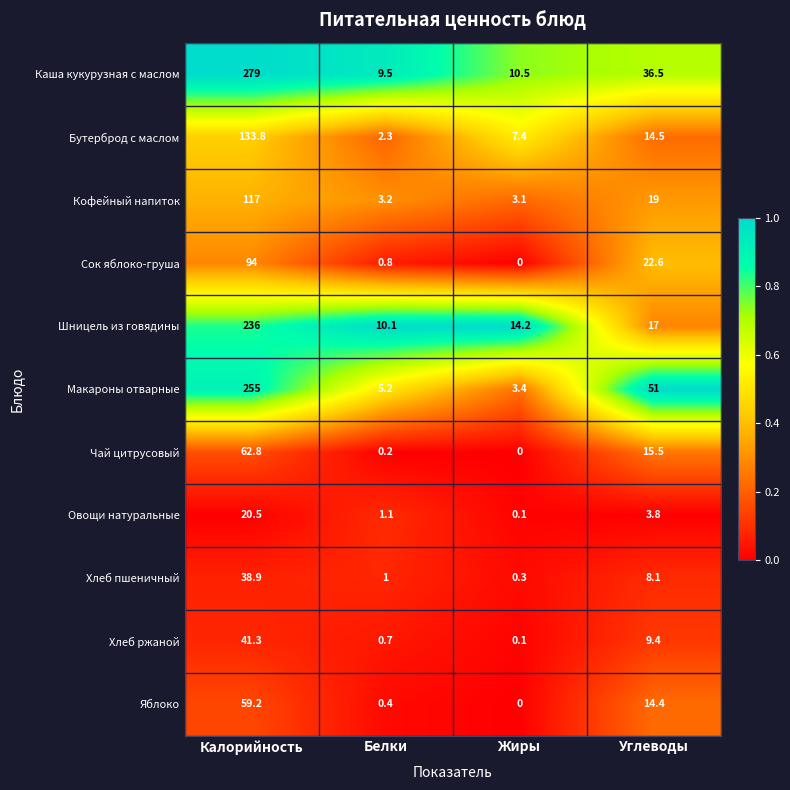

The Макароны отварные series shows 336.3 at Калорийность. True or false?

False